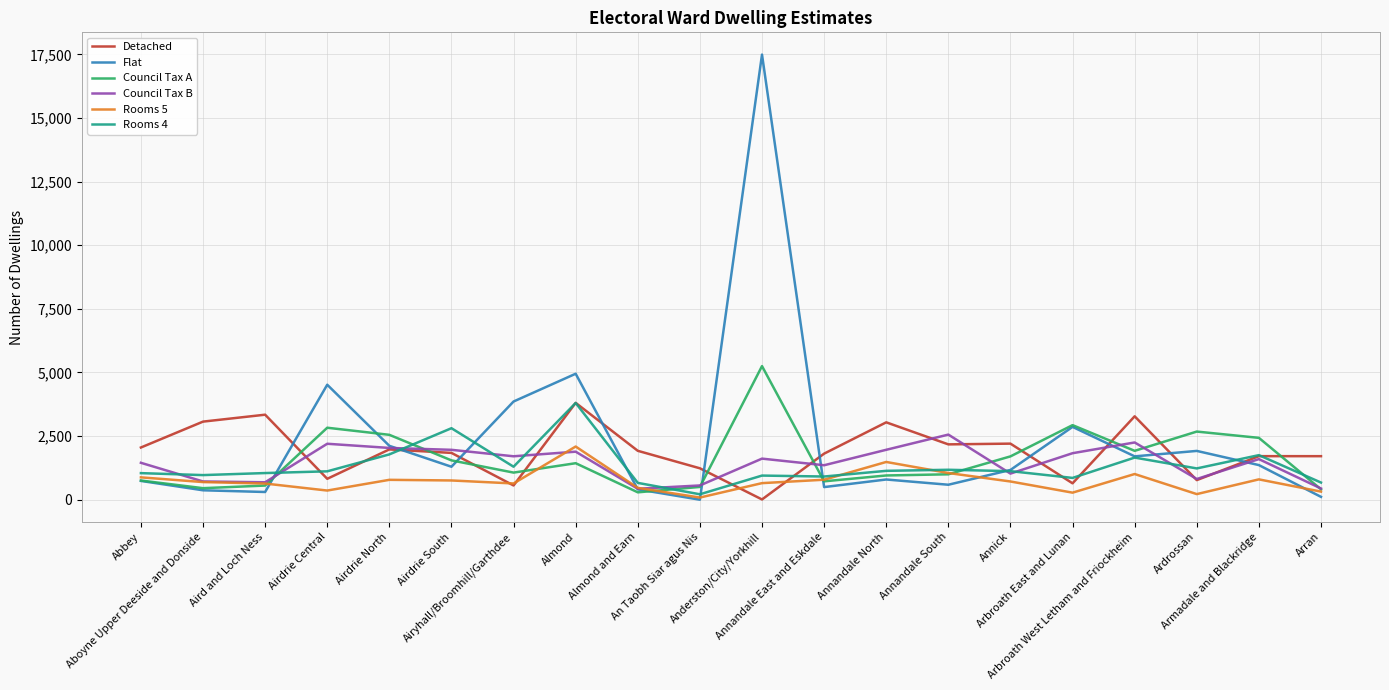

Which series ends up on top after the final intersection of Council Tax A and Detached?

Detached